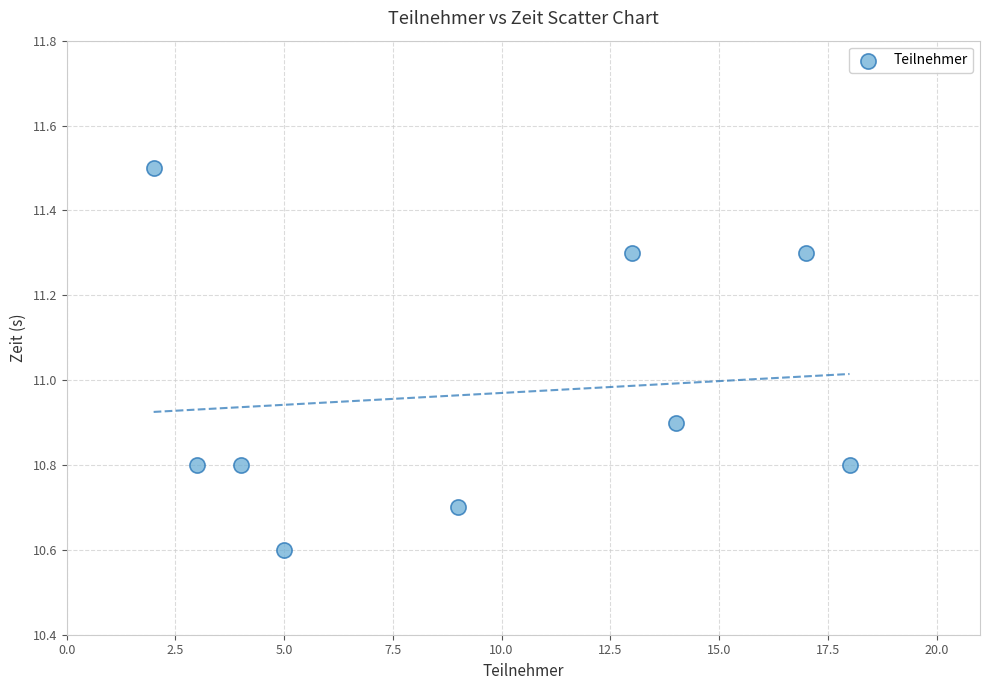

What is the range of X values (max minus min)?

16.0